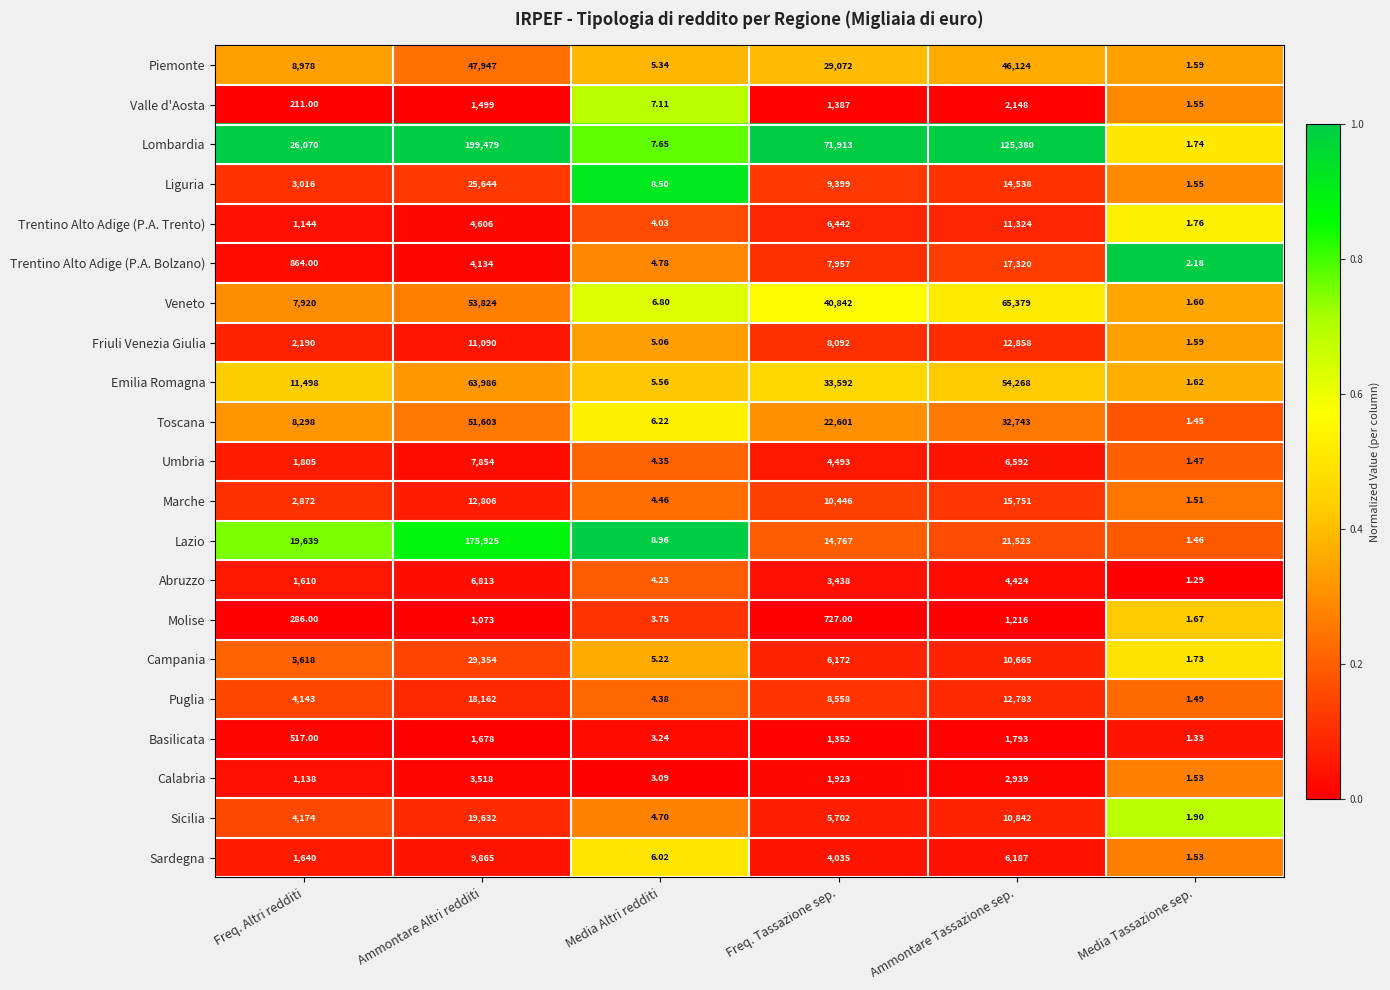

Between Ammontare Altri redditi and Ammontare Tassazione sep., which series saw the biggest shift?

Lazio